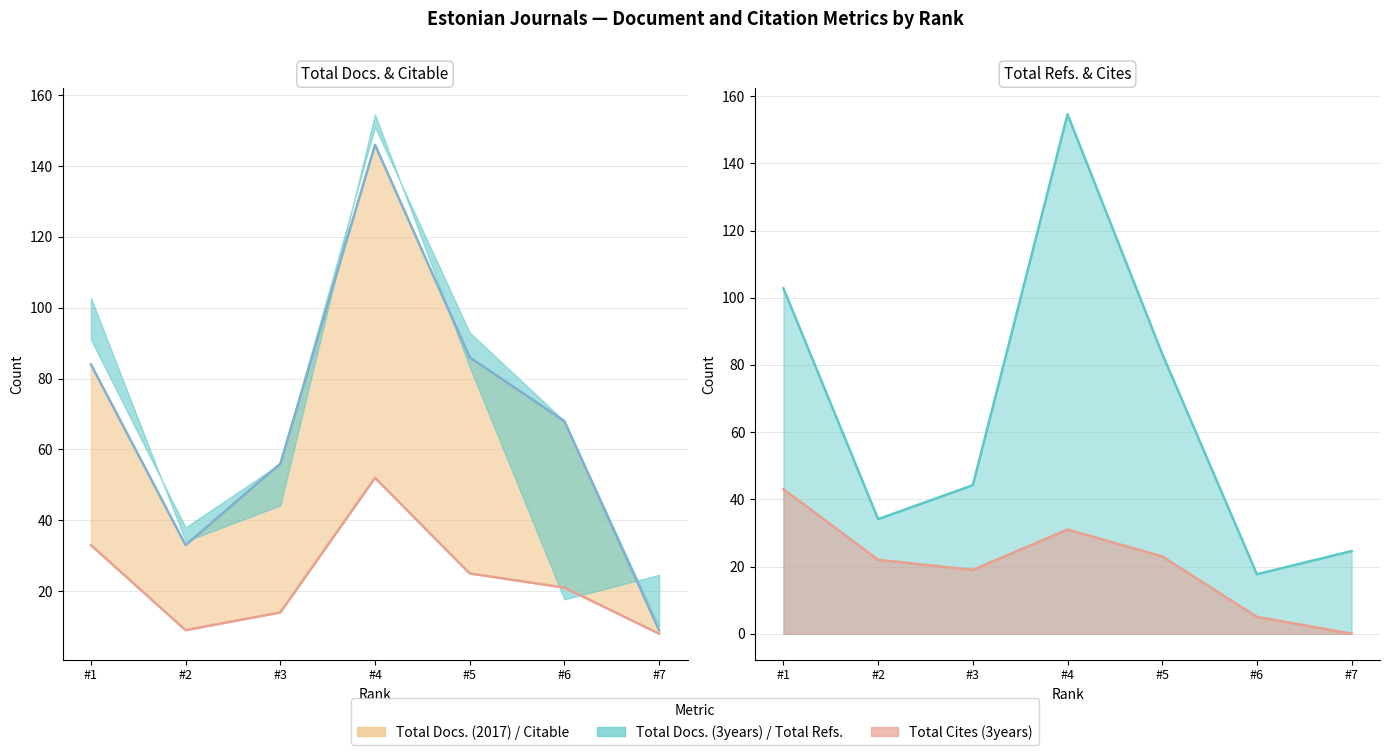

Is the value of Total Cites line at #7 greater than the value of Total Docs. (2017) line at #6?

No